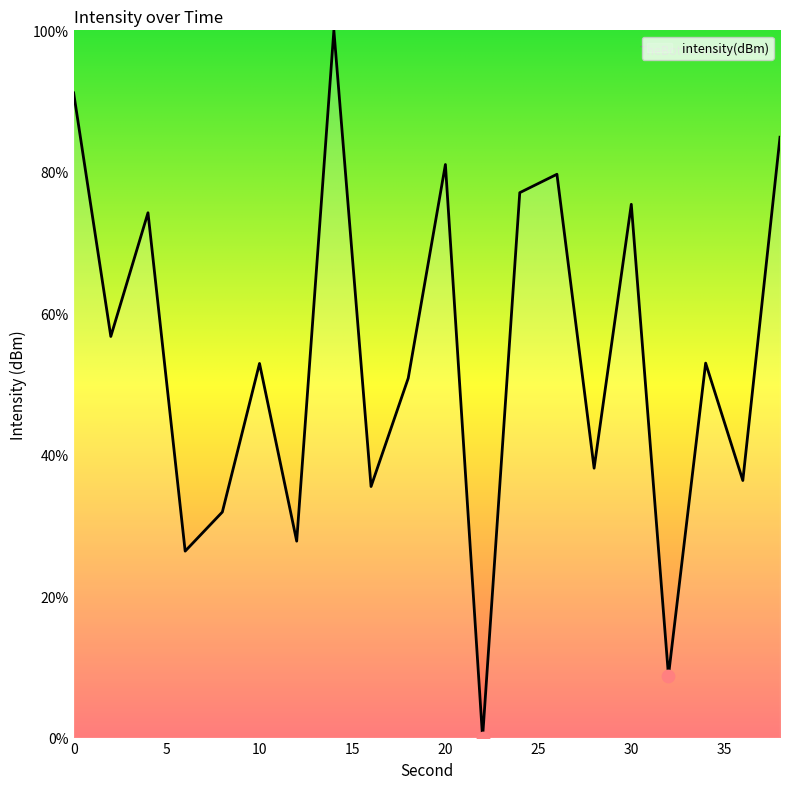

What is the difference between the maximum and minimum values?

100.0